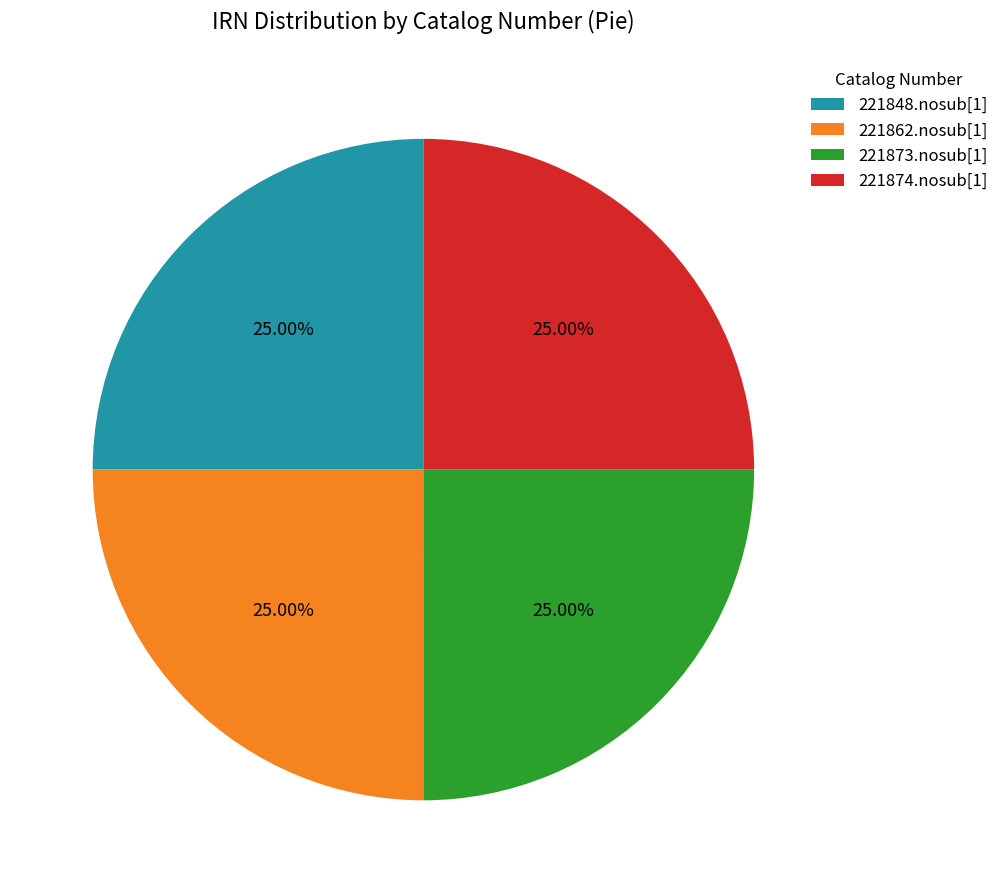

To the nearest percent, what percentage of the pie is 221862.nosub[1]?

25%